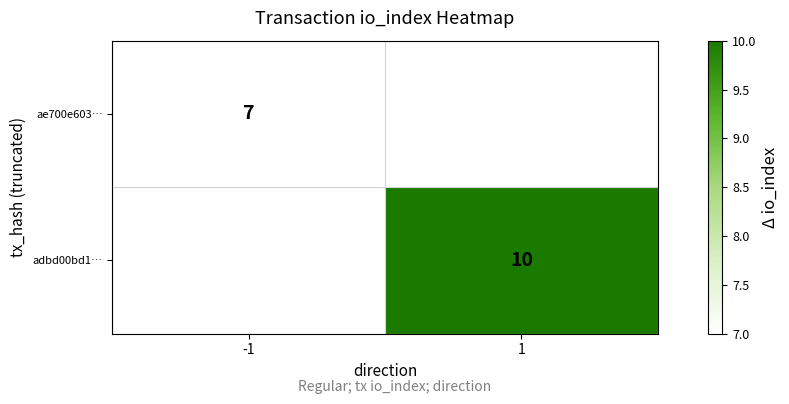

The value of adbd00bd1… at 1 is 17. True or false?

False